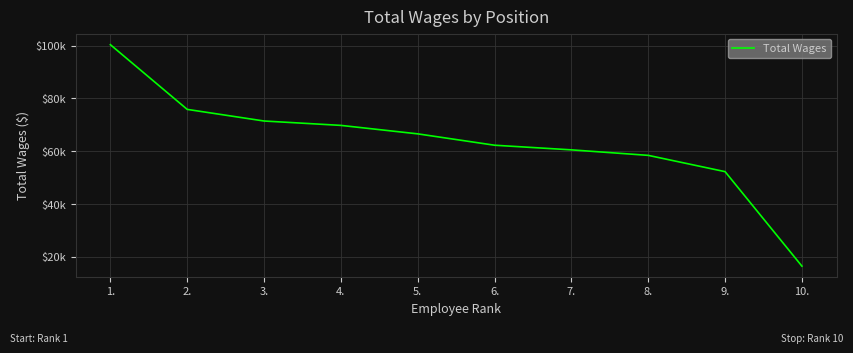

What position from the right is 1.?

10